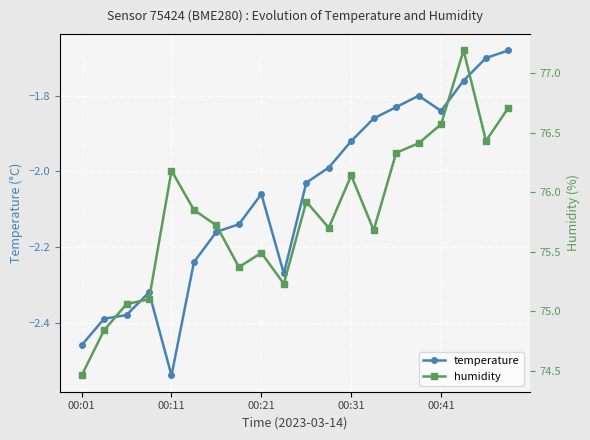

What is the smallest value displayed?

-2.5